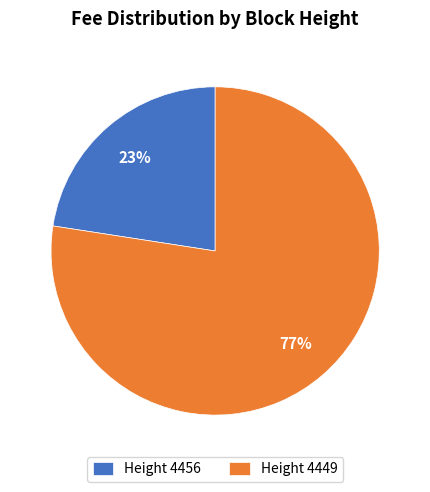

Is there any slice that represents more than half of the pie?

Yes